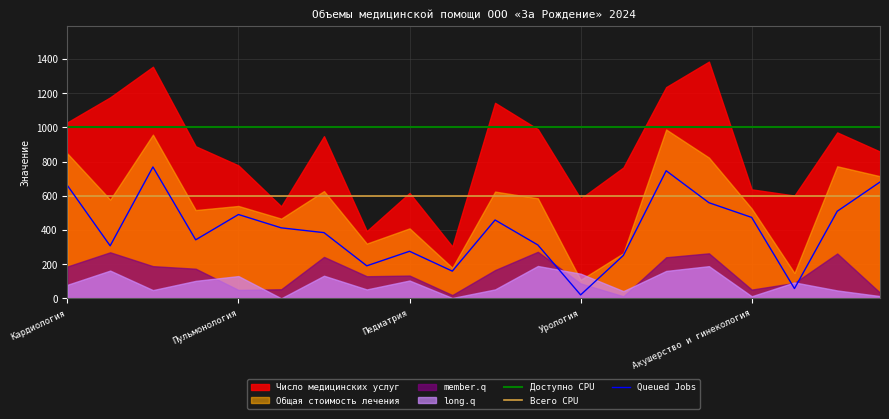

Read the Всего CPU value at 6.

600